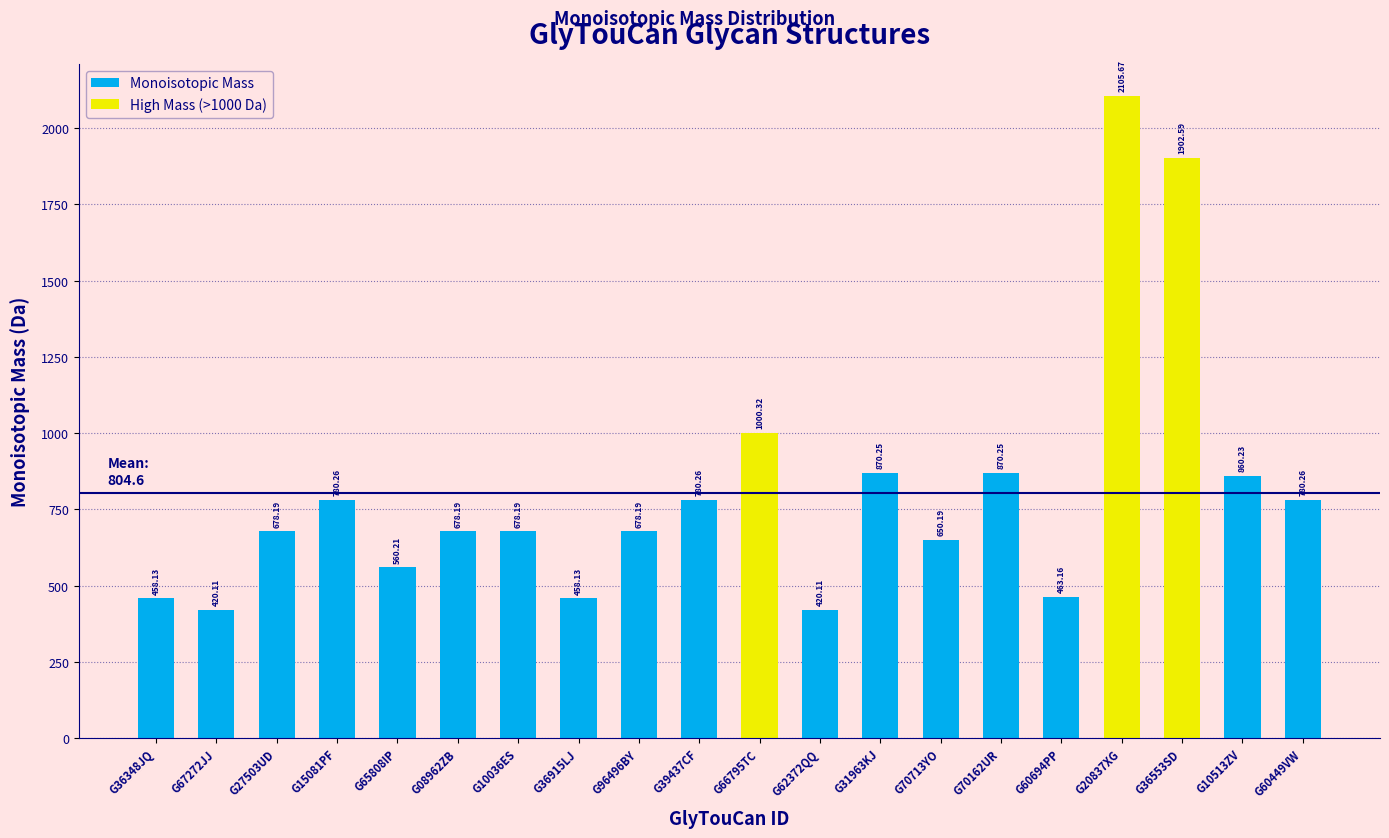

Are the bars horizontal?

No